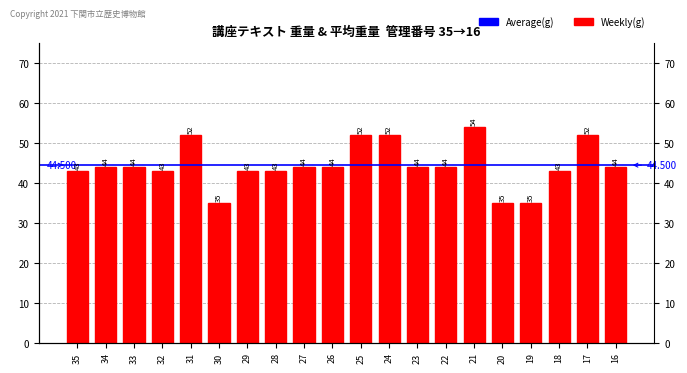

Count the number of categories in the chart.

20